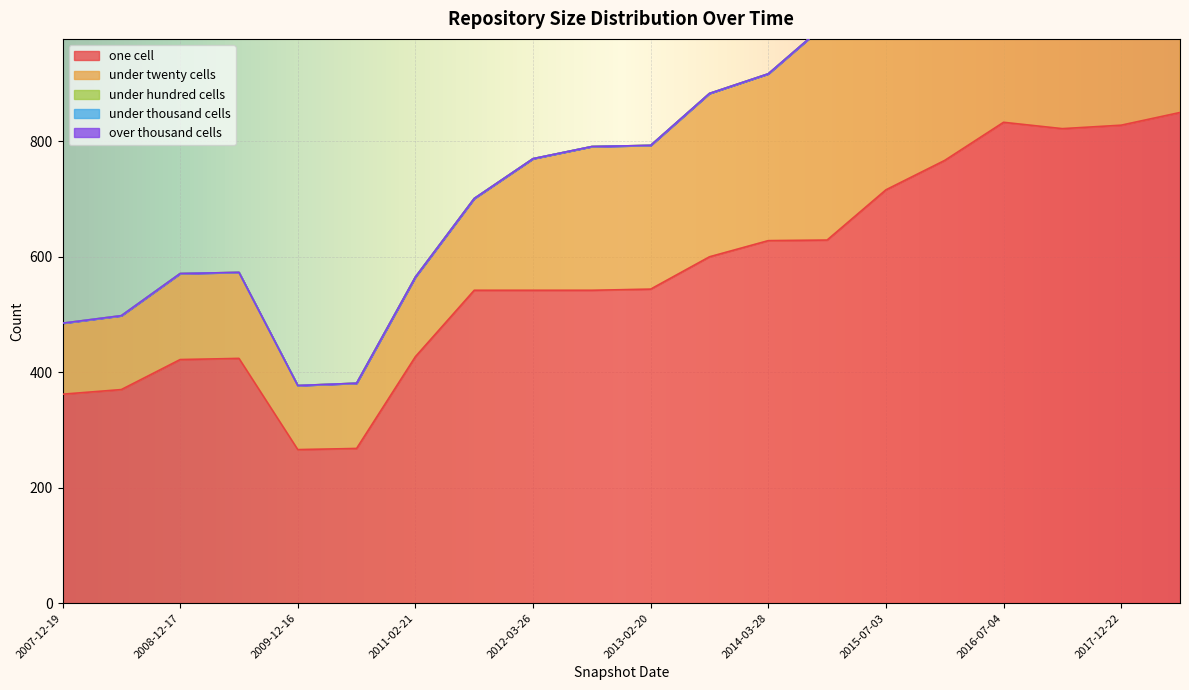

What is the label of the 18th point from the right?

2008-12-17